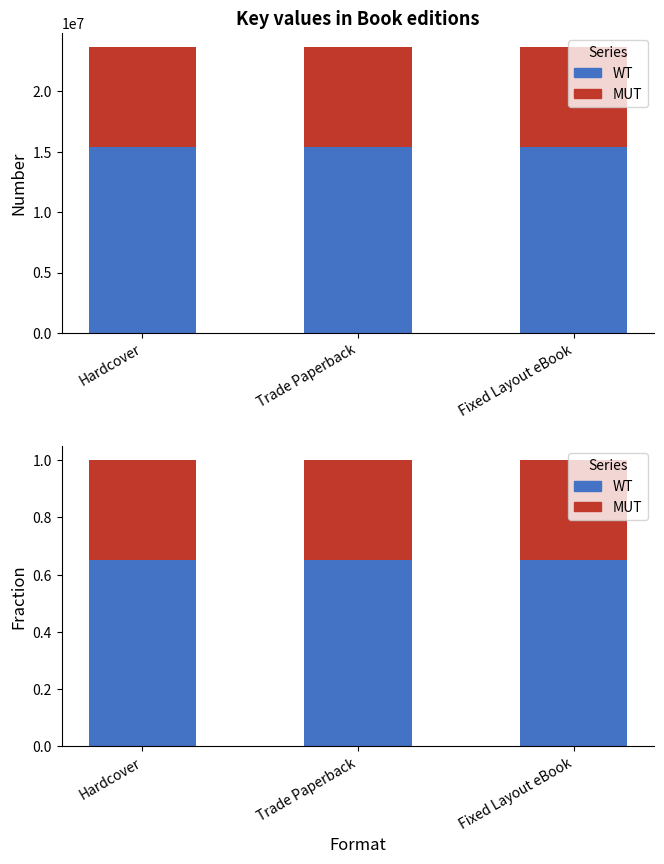

What position from the left is Trade Paperback?

2